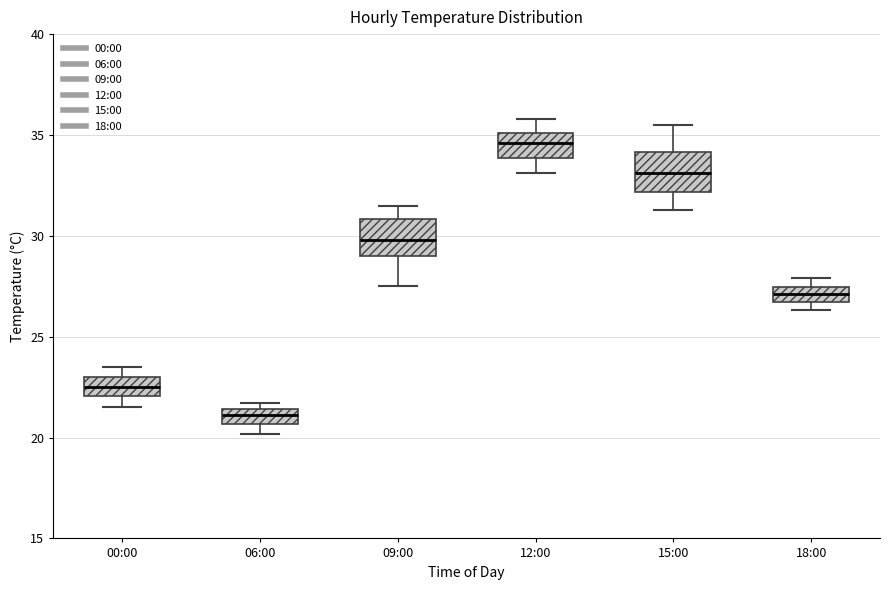

Where does the median line of the box for 06:00 sit on the y-axis? The values are not printed on the chart, so give them approximately, as read against the axis.

21.0